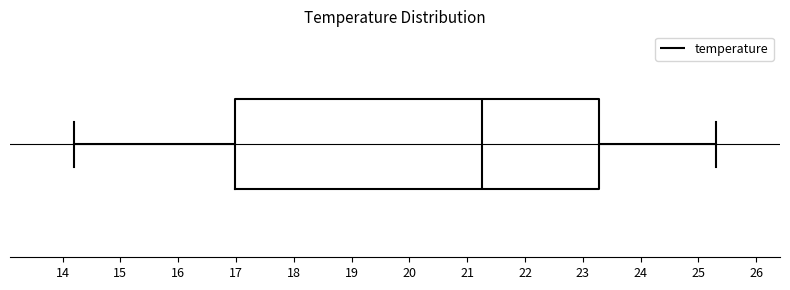

Transcribe this box plot: give where the median line is, the range the box spans, and where the two whiskers end, as read against the x-axis. The values are not printed on the chart, so give them approximately, as read against the axis.

median 21.3, box 17.0 to 23.3, whiskers 14.2 to 25.3